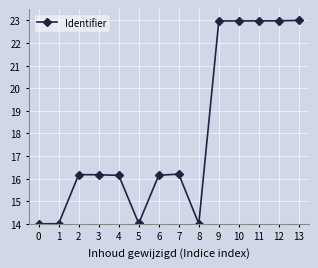

What is the maximum value shown in the chart?

23.0